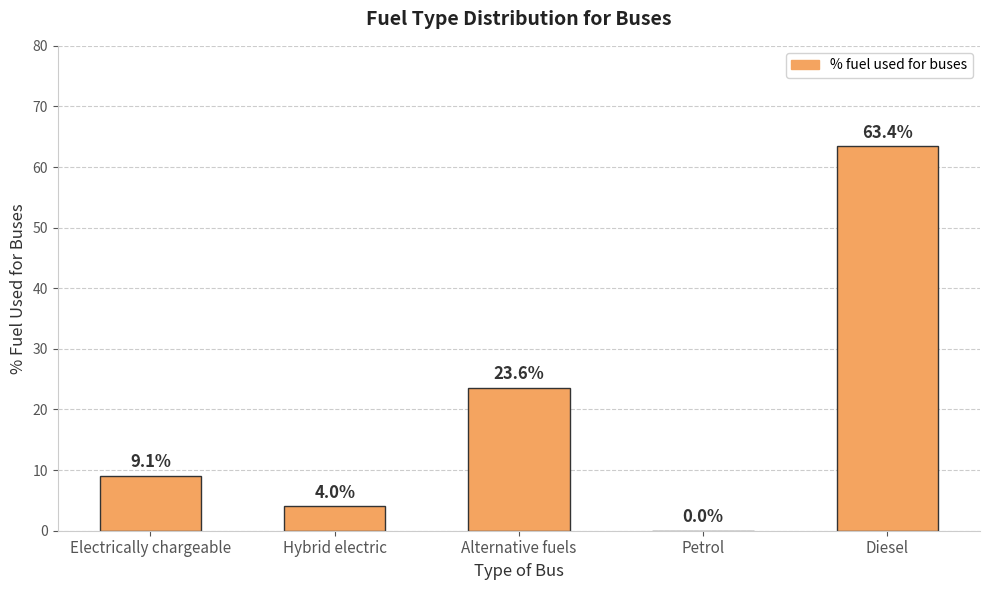

What is the sum of all values?

100.1